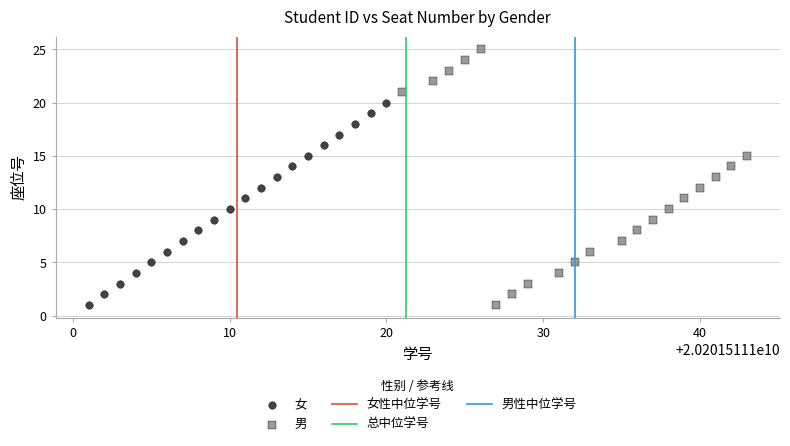

Which series contains the highest Y value?

男